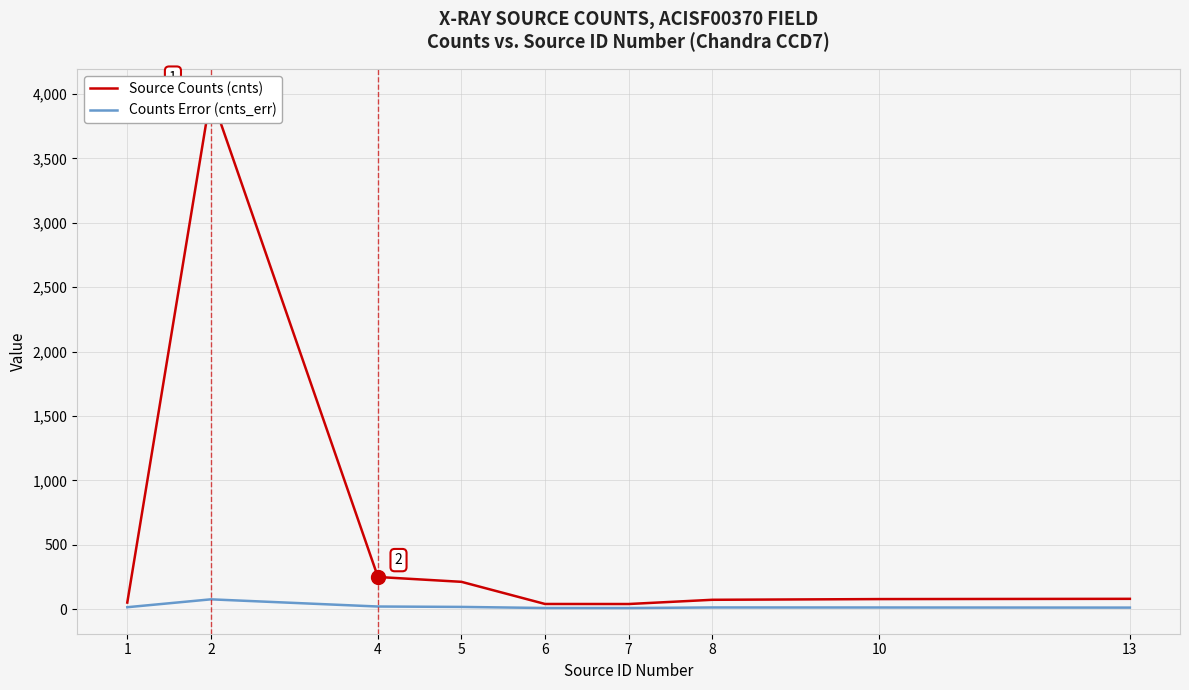

What is the average value of the Source Counts (cnts) series?

535.4